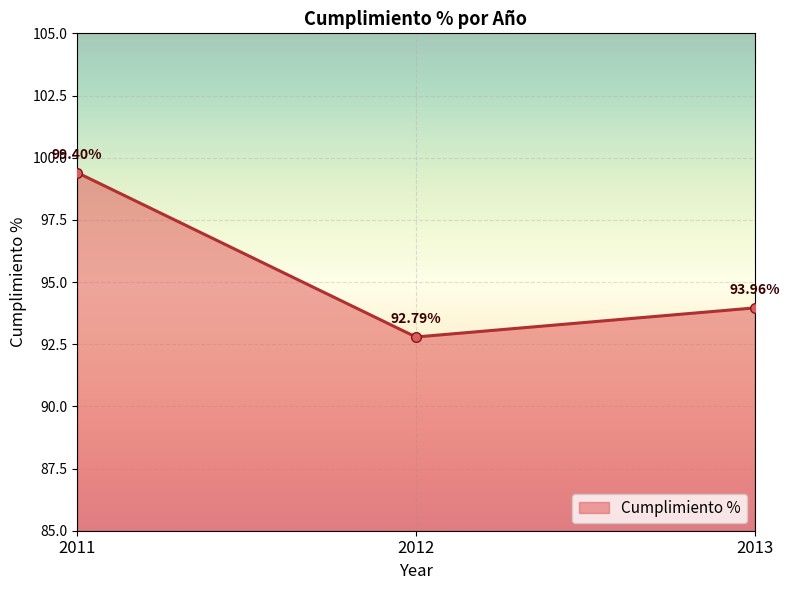

At which category does the chart reach its peak across all series?

2011